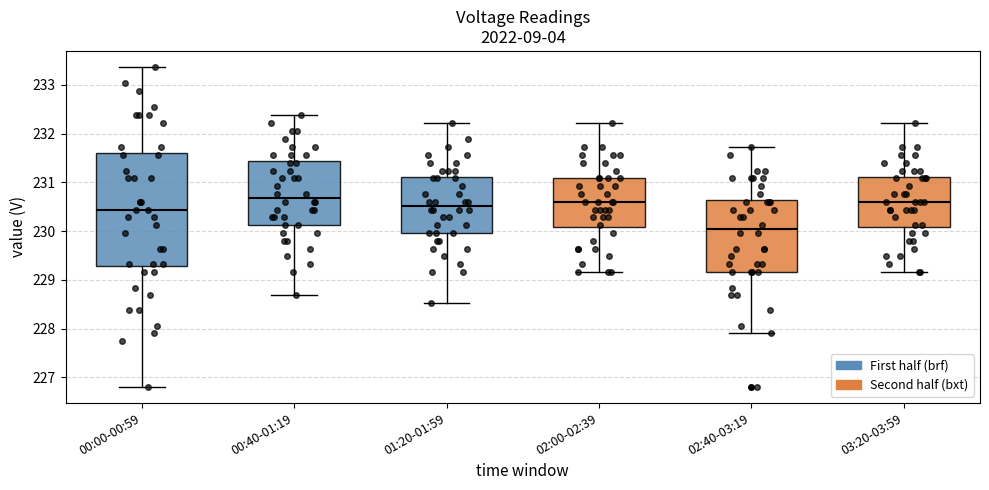

Which box is the tallest, from its lower edge to its upper edge?

00:00-00:59